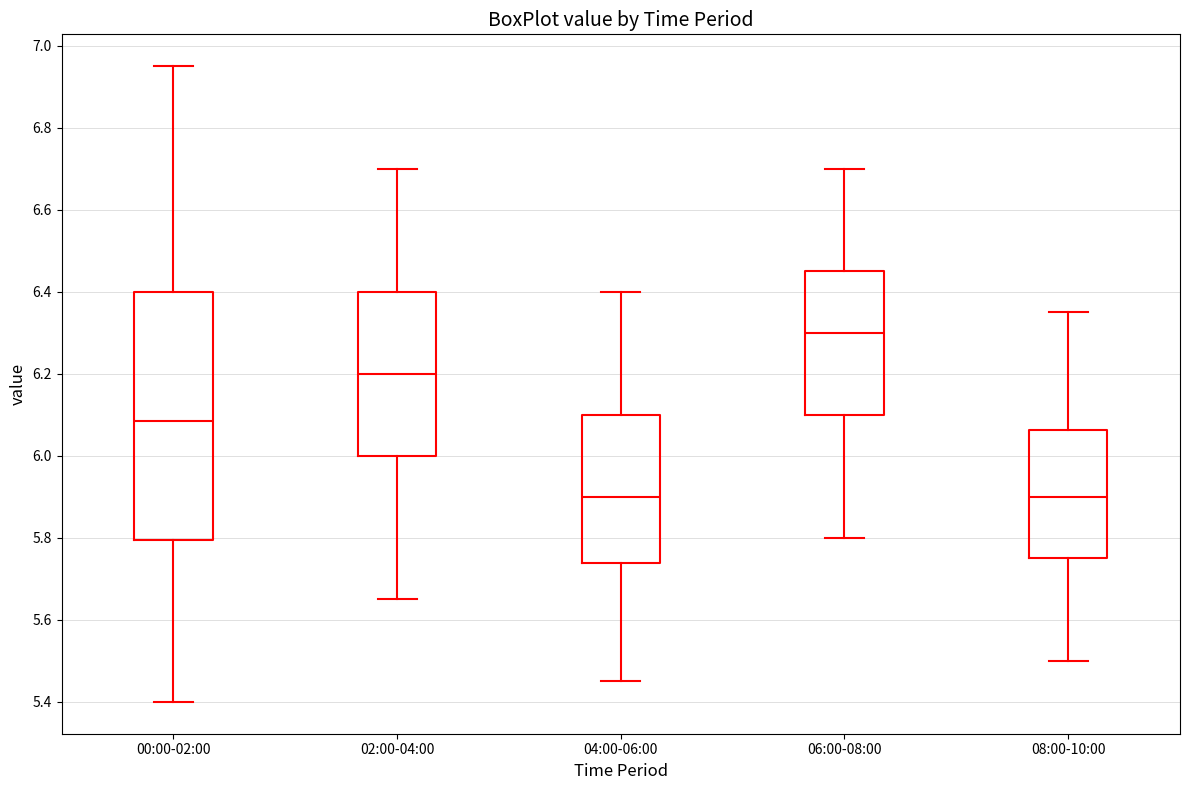

Where does the median line of the box for 04:00-06:00 sit on the y-axis? The values are not printed on the chart, so give them approximately, as read against the axis.

5.90